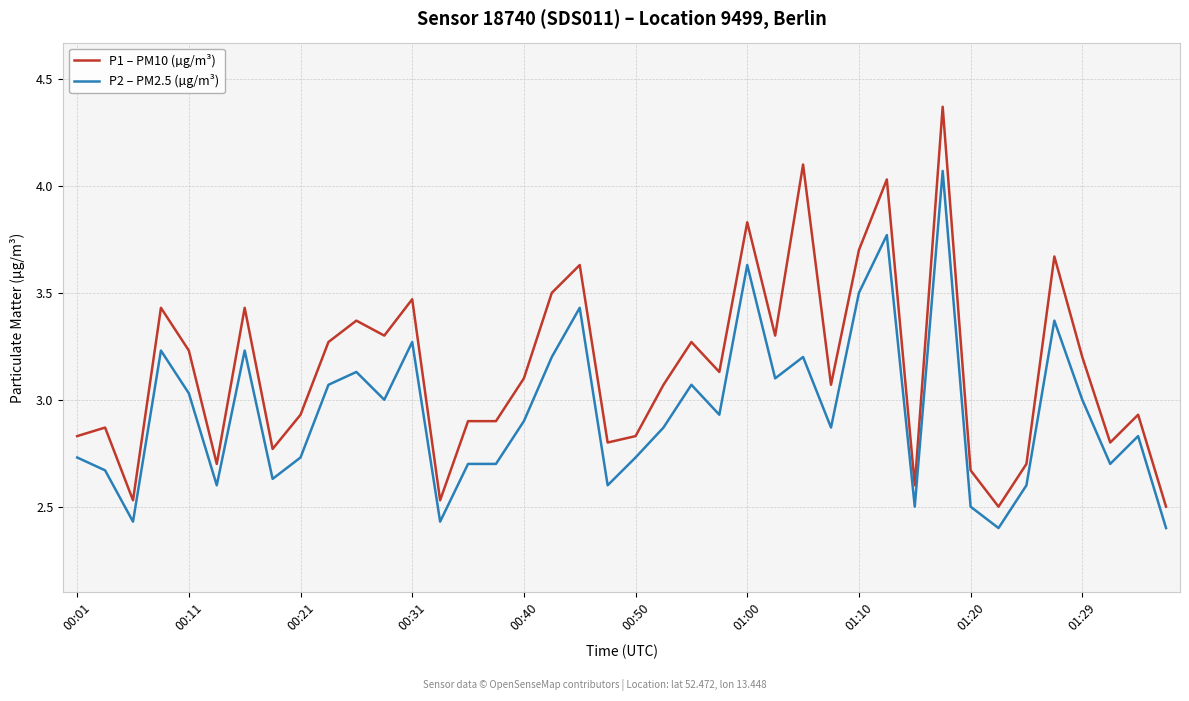

Count the number of categories in the chart.

40